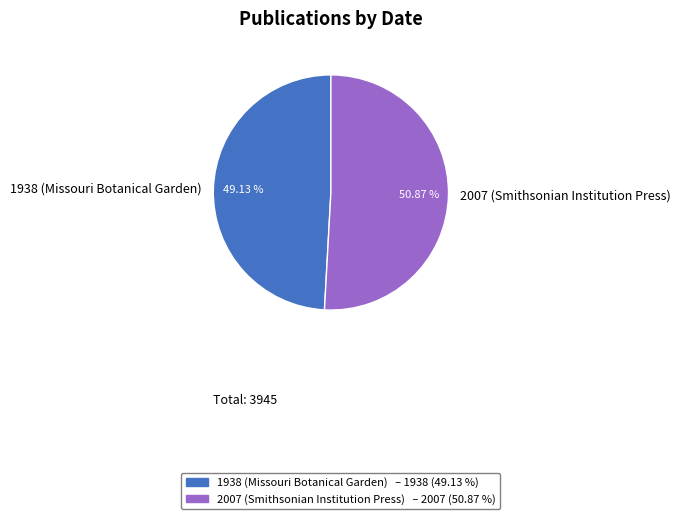

Which category has the biggest portion of the pie?

2007 (Smithsonian Institution Press)